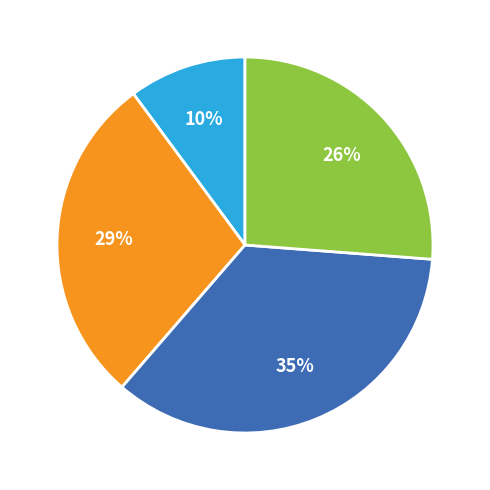

To the nearest percent, what is the average slice percentage?

25%